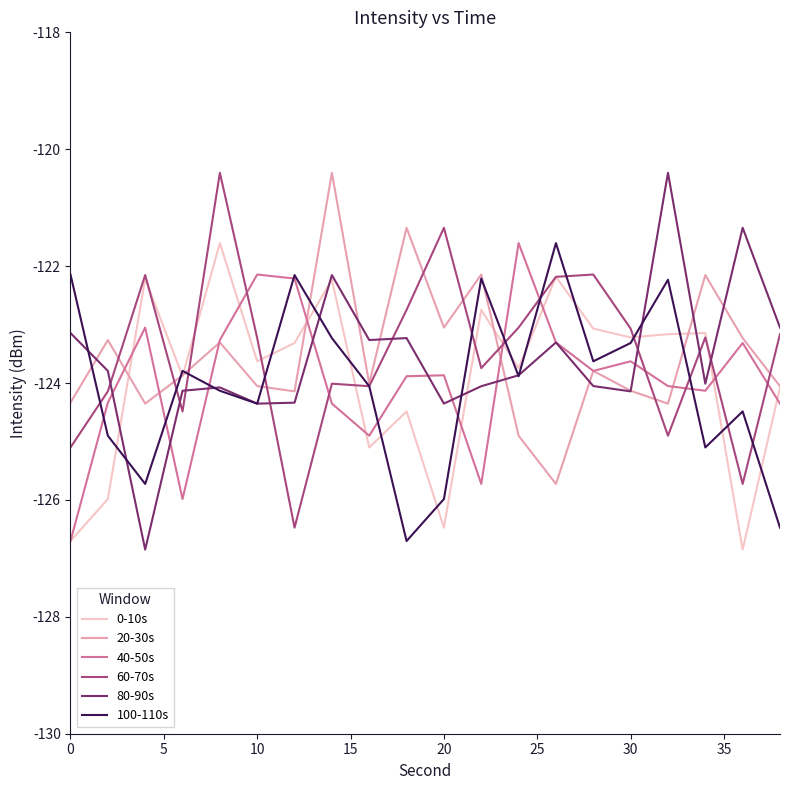

What is the greatest value displayed?

-120.4